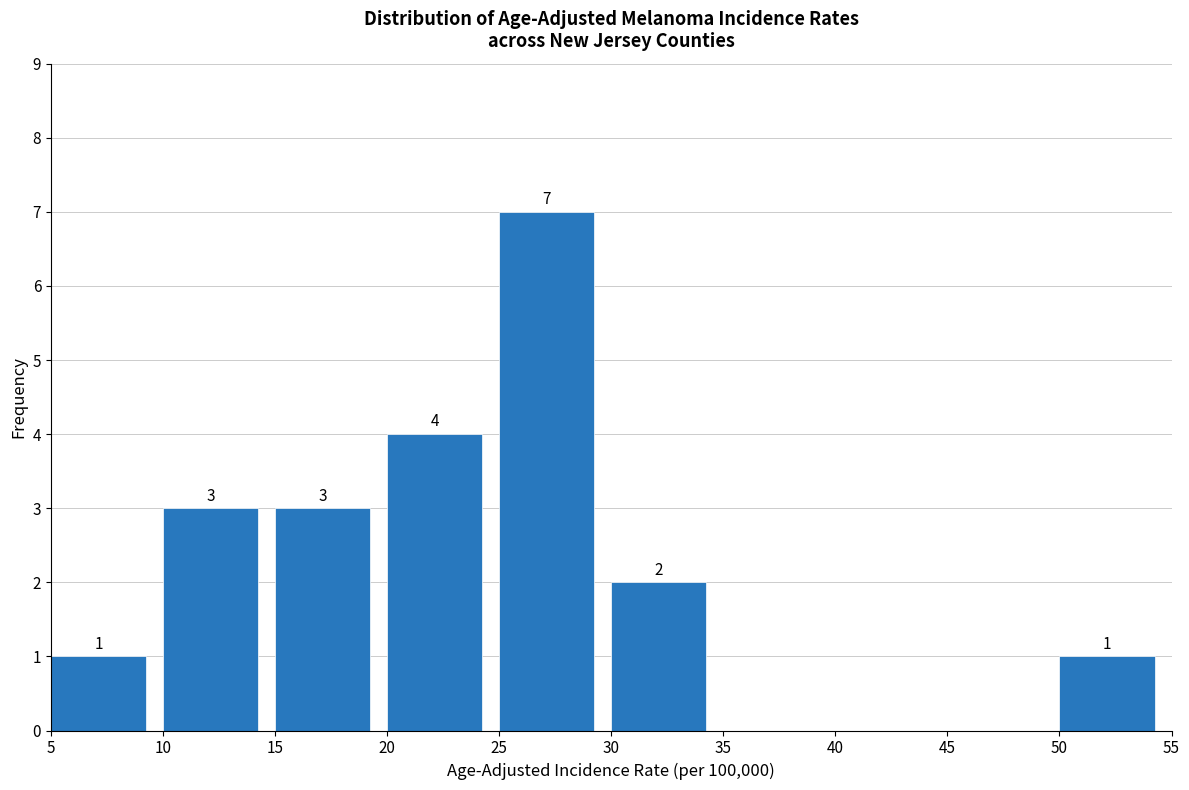

Which range on the x-axis has the tallest bar?

25 to 30